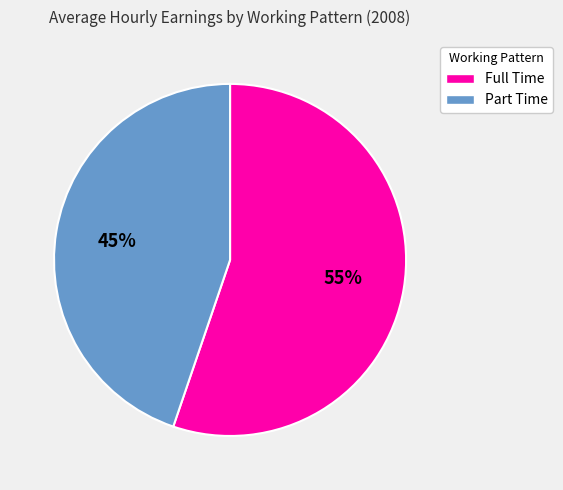

Is the sum of Part Time and Full Time greater than half?

Yes